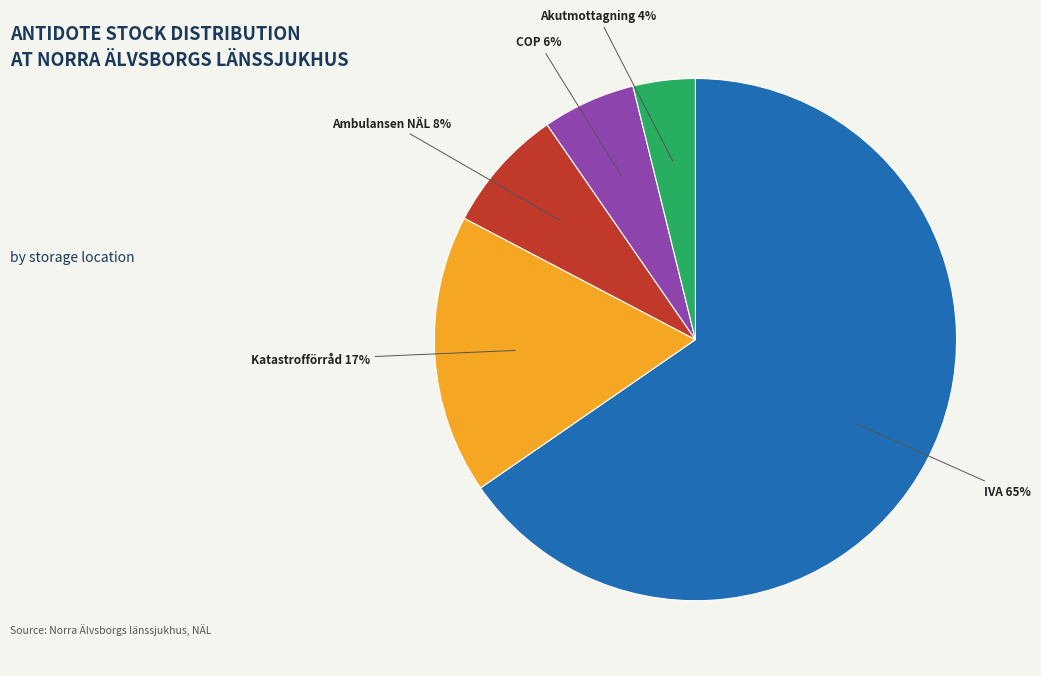

Which has a higher value, COP or IVA?

IVA